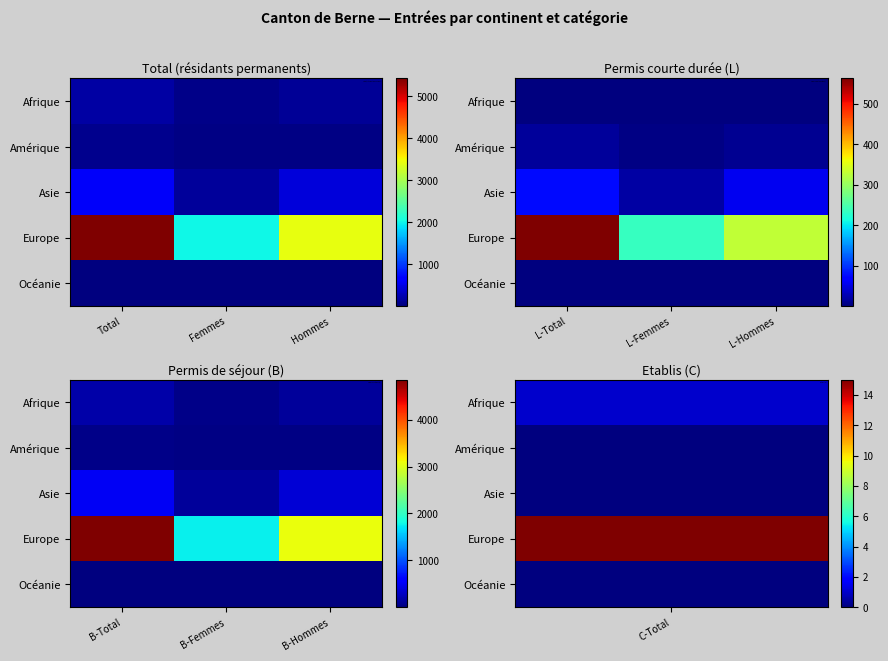

Read the Asie value at B-Hommes, to the nearest 10.

380